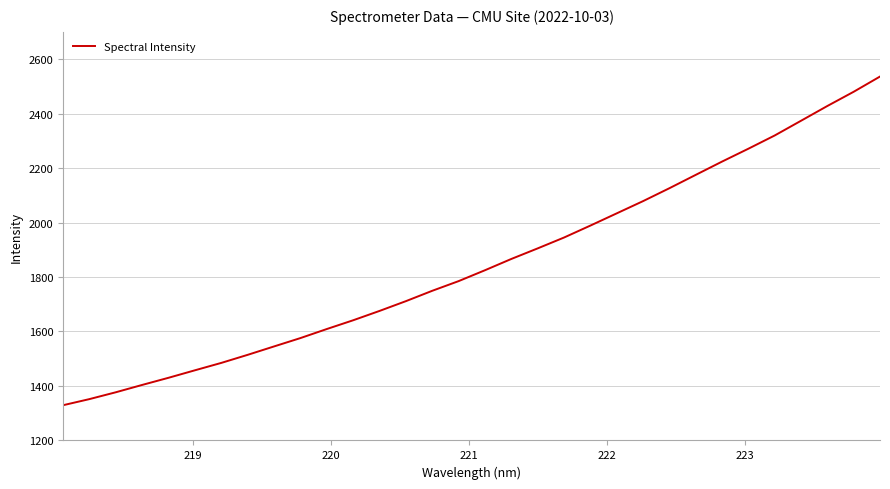

What is the minimum value shown in the chart?

1329.3